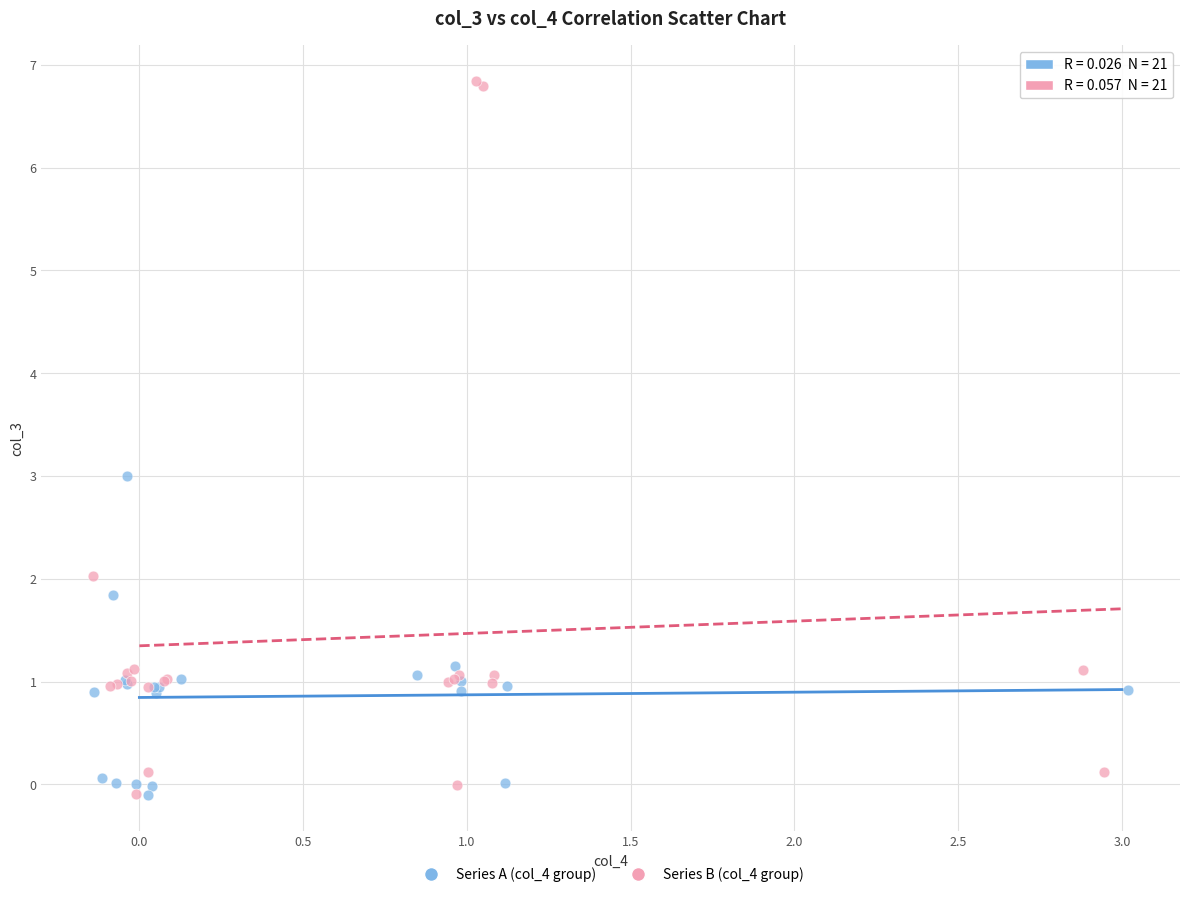

Which series reaches the maximum Y coordinate?

Series B (col_4 group)